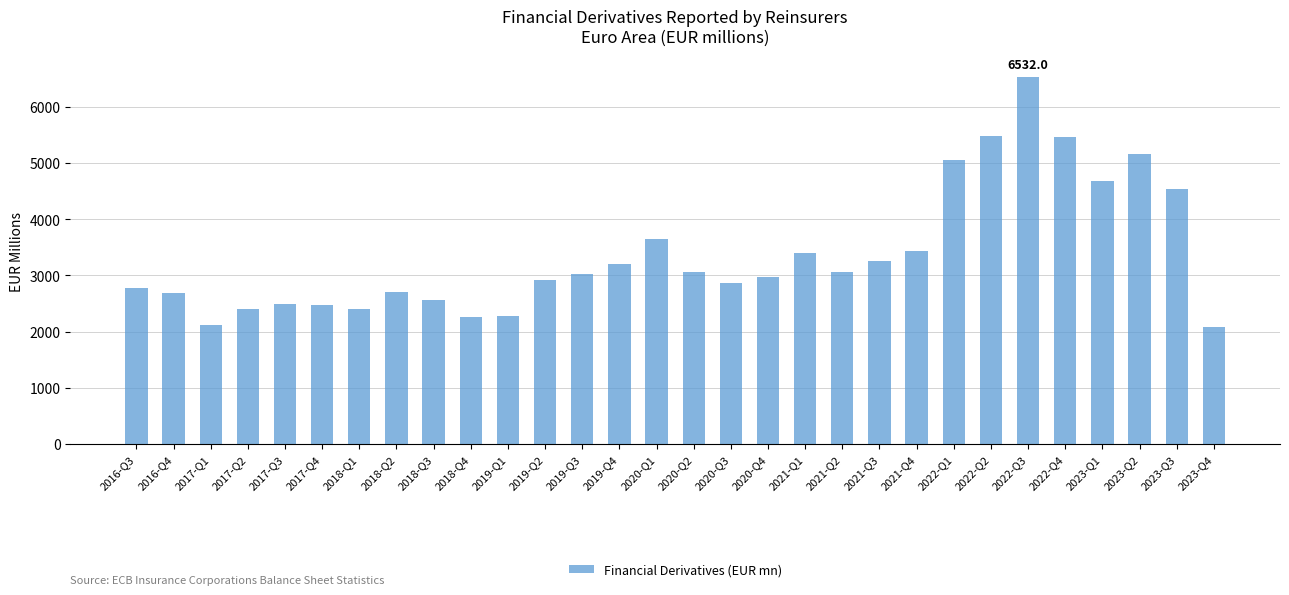

What is the value of the 6th bar from the left?

2468.9